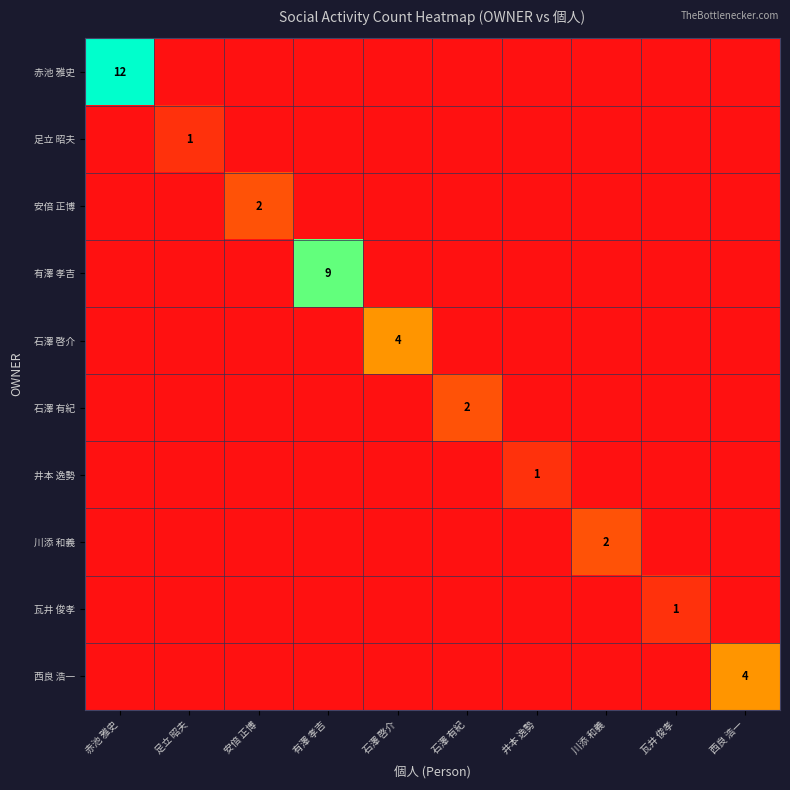

Between 安倍 正博 and 石澤 有紀, which series saw the biggest shift?

安倍 正博